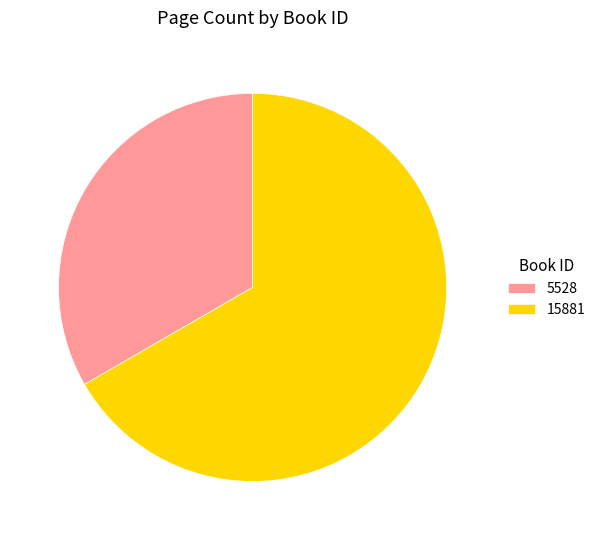

True or false: 5528 accounts for 33% of the total.

True